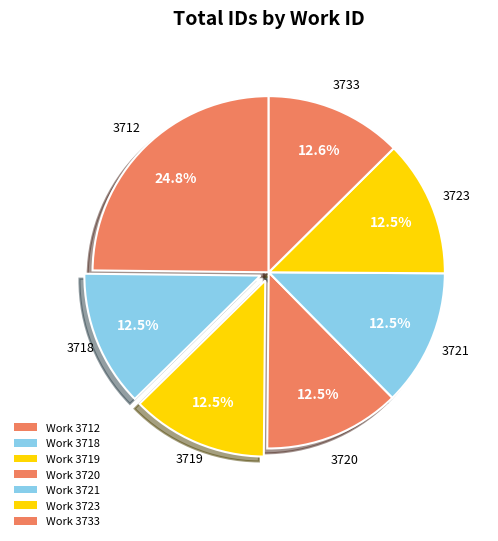

To the nearest percent, what is the average slice percentage?

14%